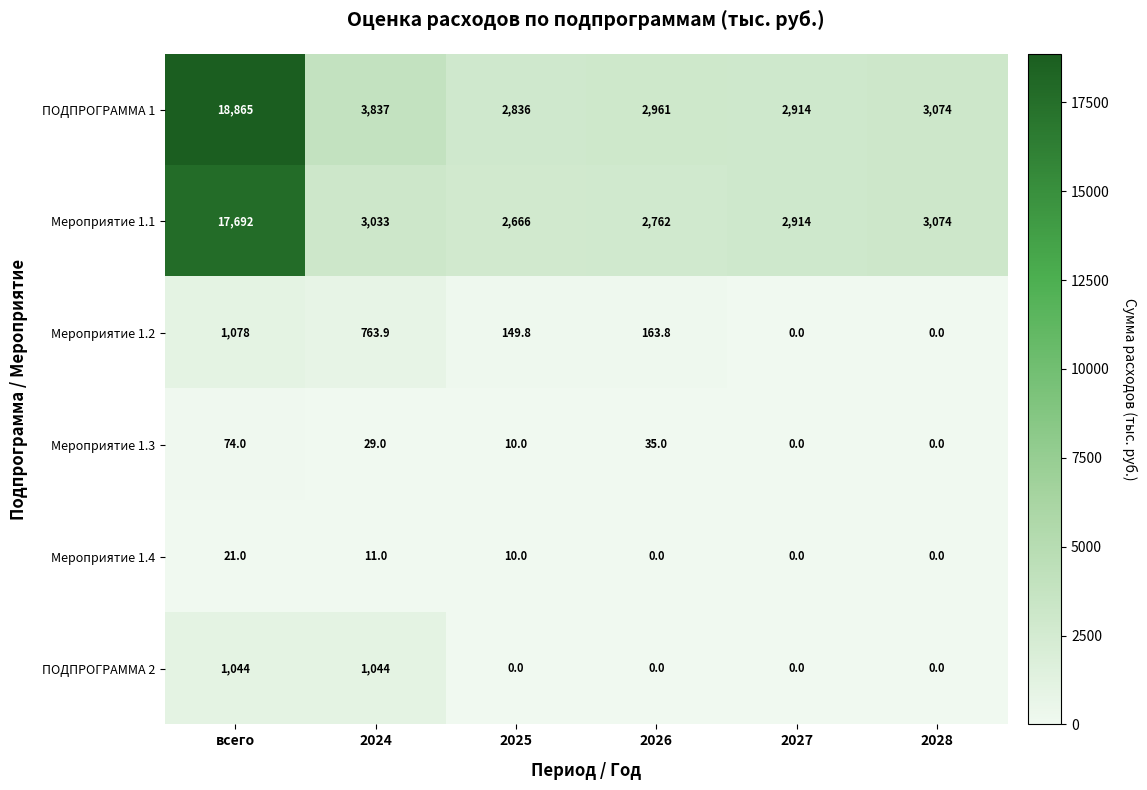

What is the difference between the maximum and minimum values in the ПОДПРОГРАММА 2 series?

1044.0